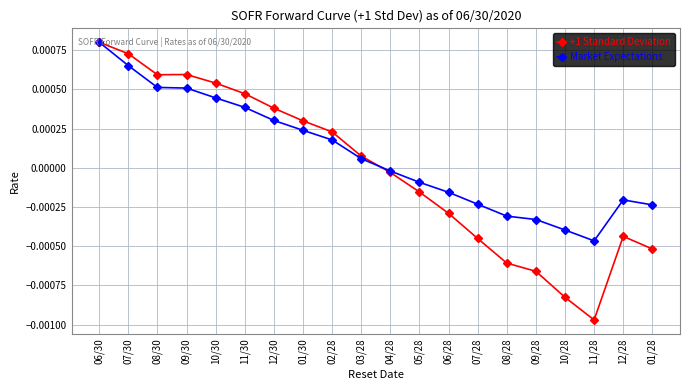

Which series changed the most between 07/30 and 09/30?

Market Expectations